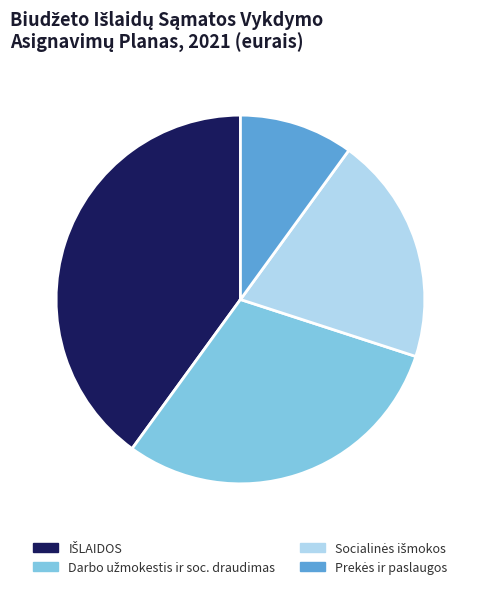

Does any single category account for the majority?

No